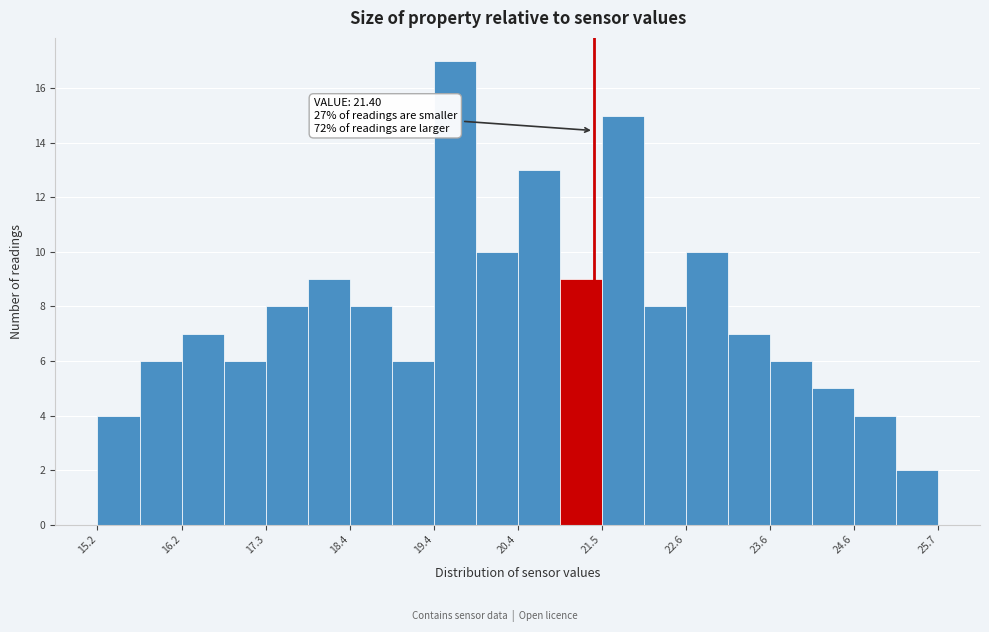

Around what value on the x-axis is the tallest bar? Give the approximate position of its centre, as read against the axis.

19.6